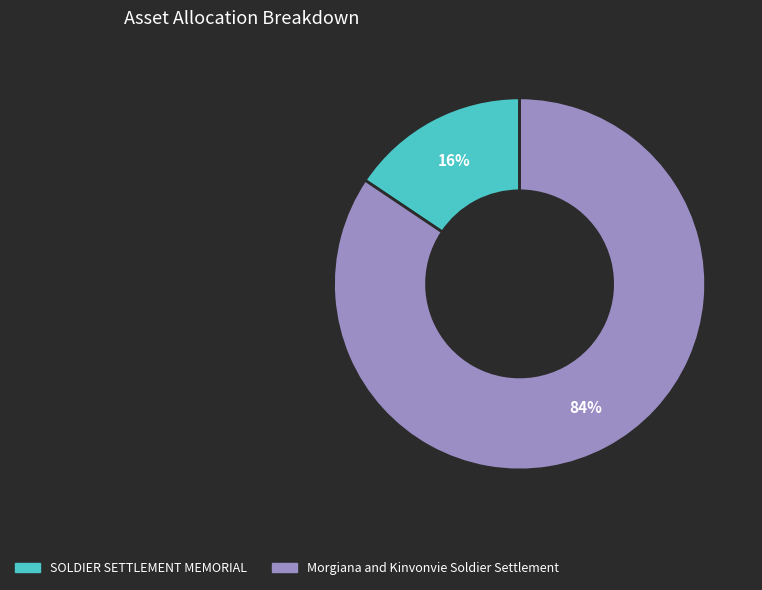

Between SOLDIER SETTLEMENT MEMORIAL and Morgiana and Kinvonvie Soldier Settlement, which is larger?

Morgiana and Kinvonvie Soldier Settlement